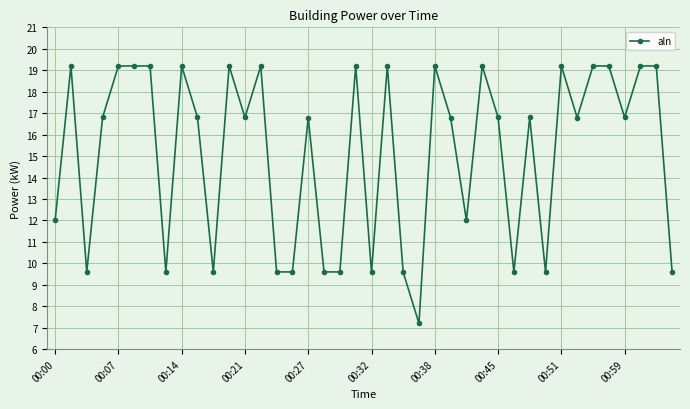

What is the greatest value displayed?

19.2